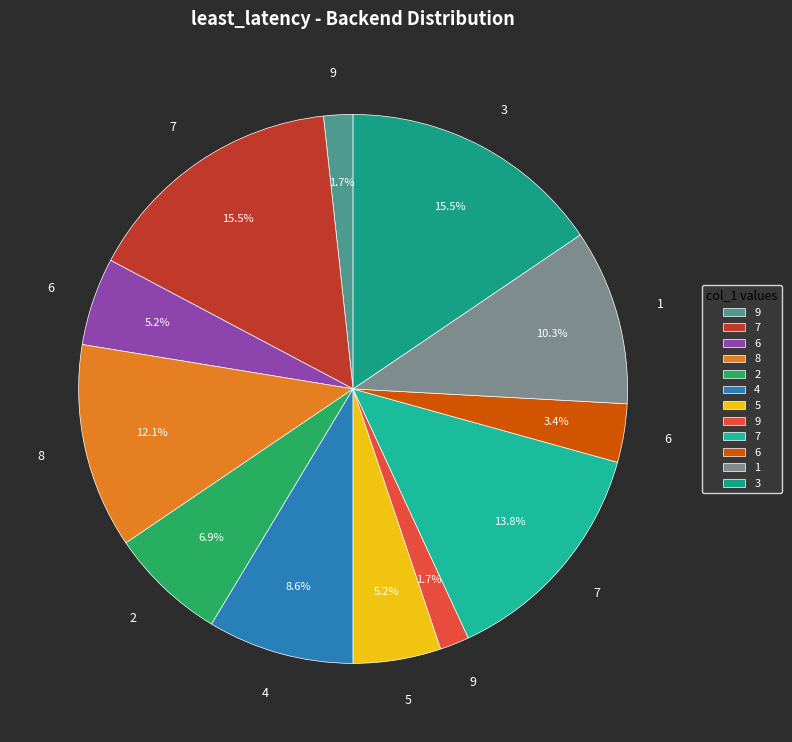

Count the number of slices in the pie.

12